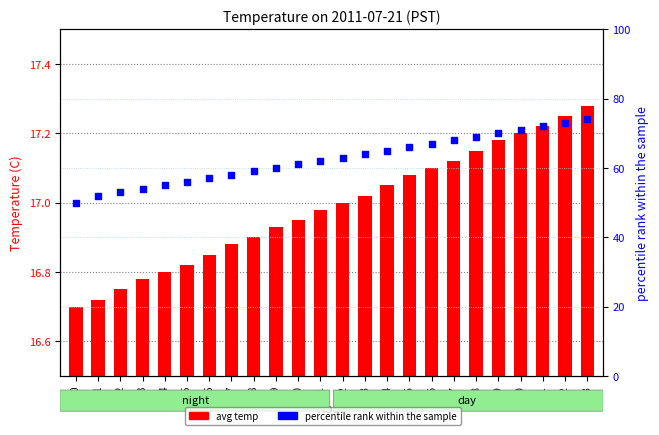

Which series has the widest spread of Y values?

percentile rank within the sample